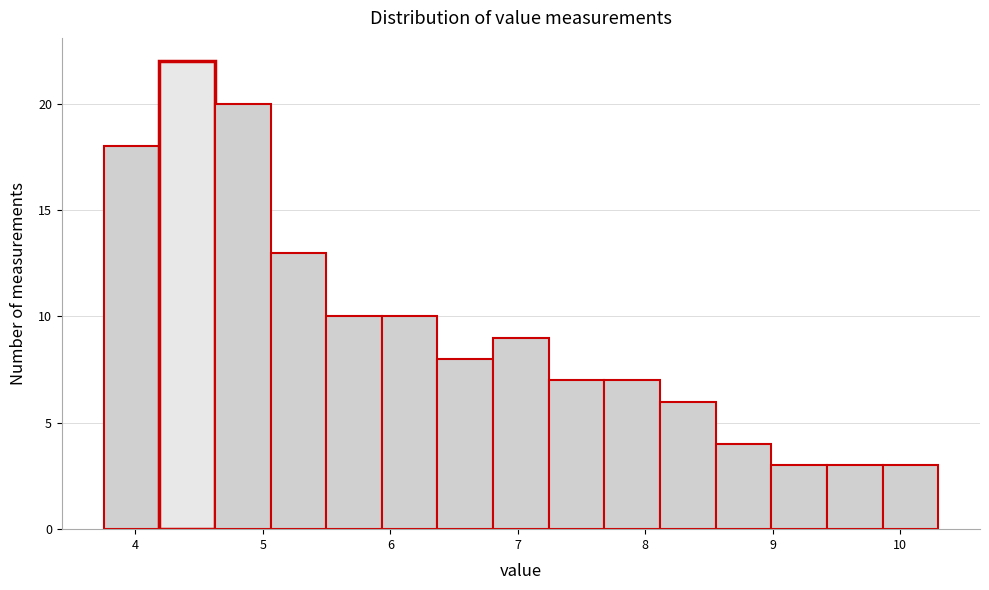

Which range on the x-axis has the tallest bar?

4.2 to 4.6